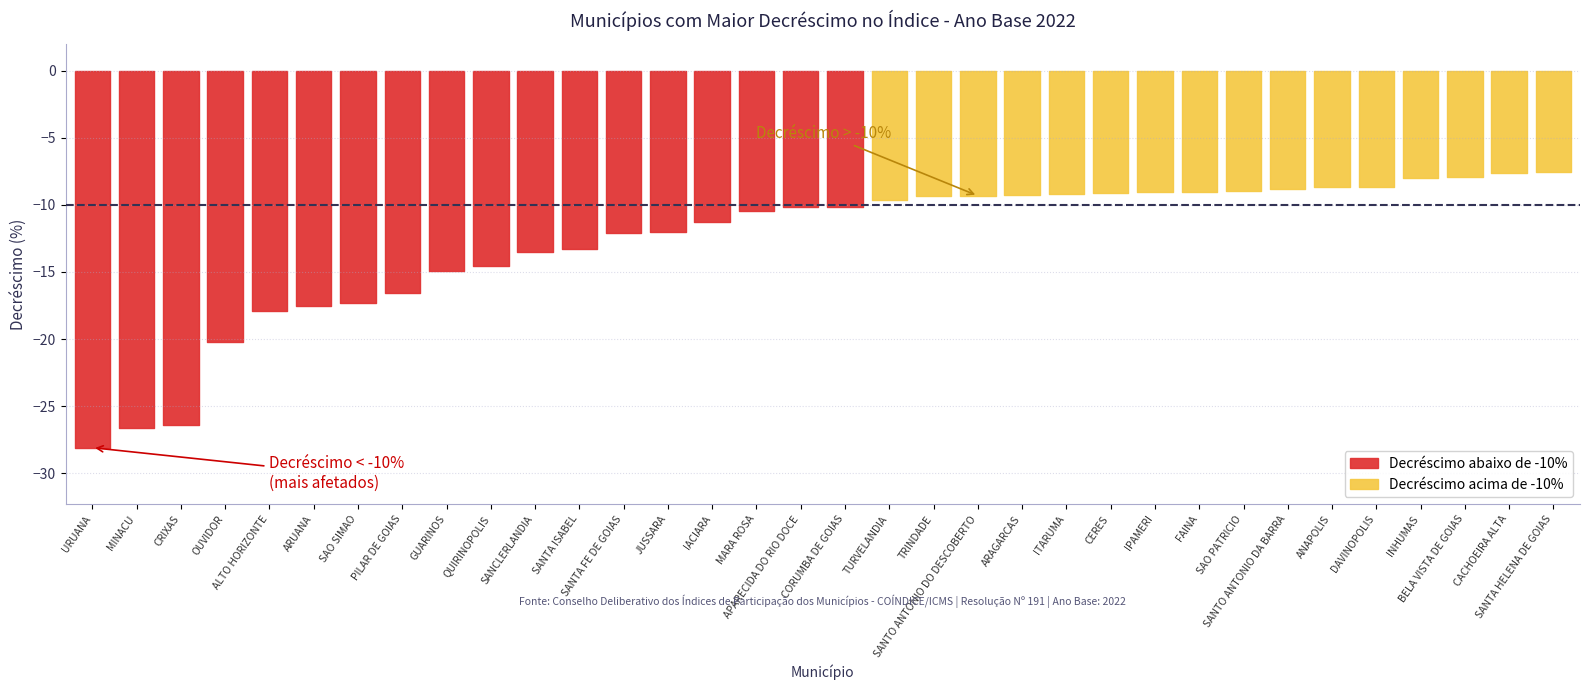

How many values in the Decréscimo (%) series exceed -10?

16